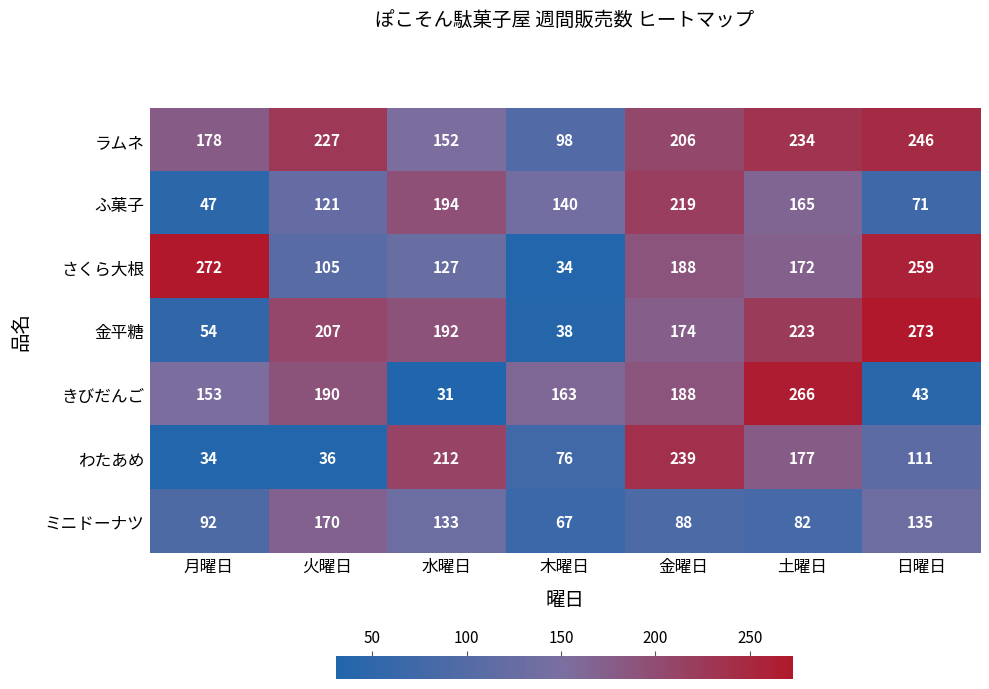

What is the lowest value of the ふ菓子 series?

47